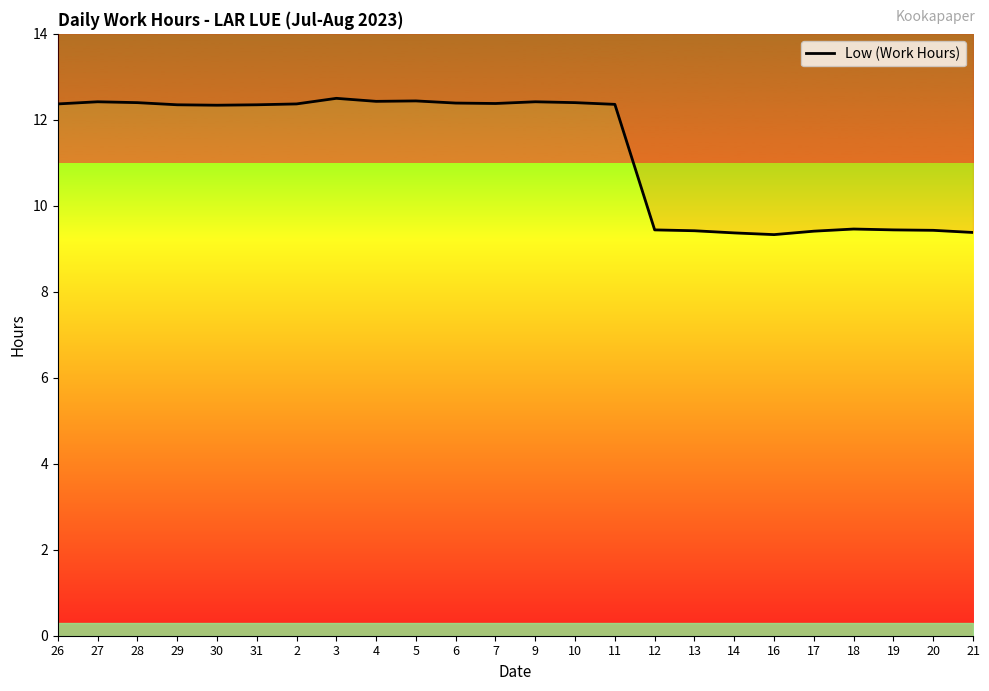

True or false: there are more than 2 points higher than both neighbors.

True